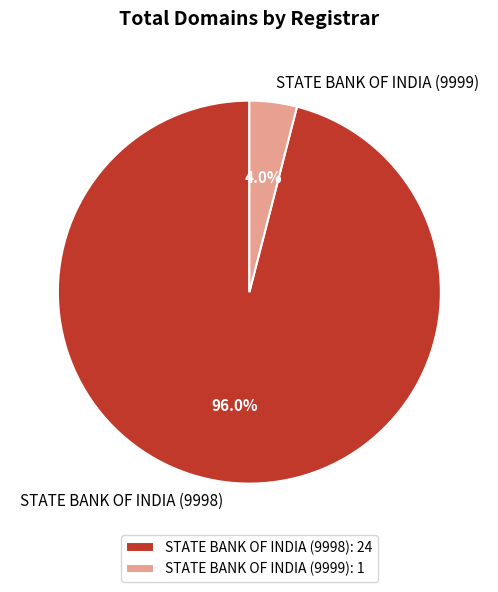

To the nearest percent, what portion does STATE BANK OF INDIA (9998) represent?

96%